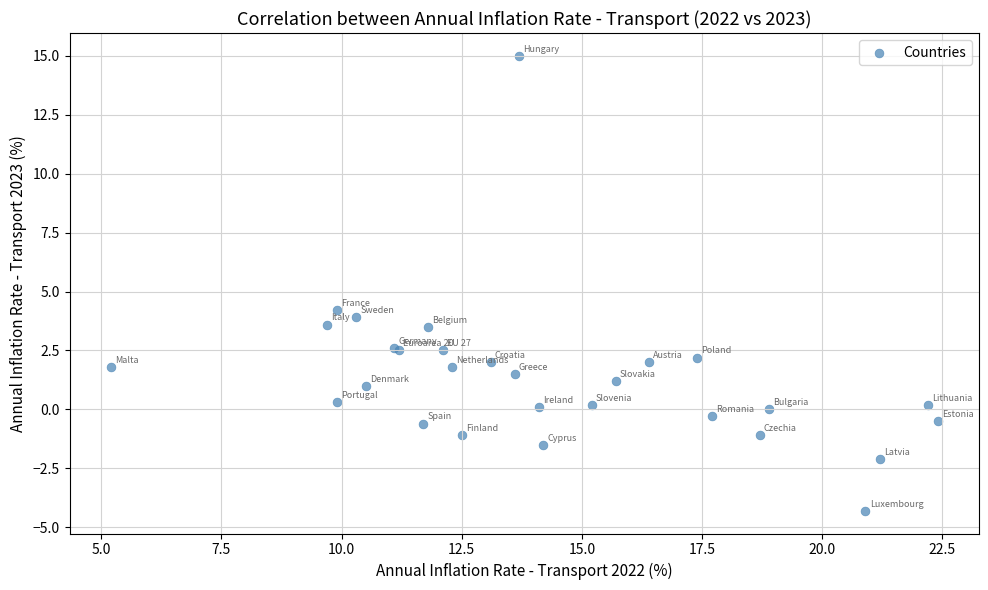

What Y value in the scatter plot is closest to 5?

4.2